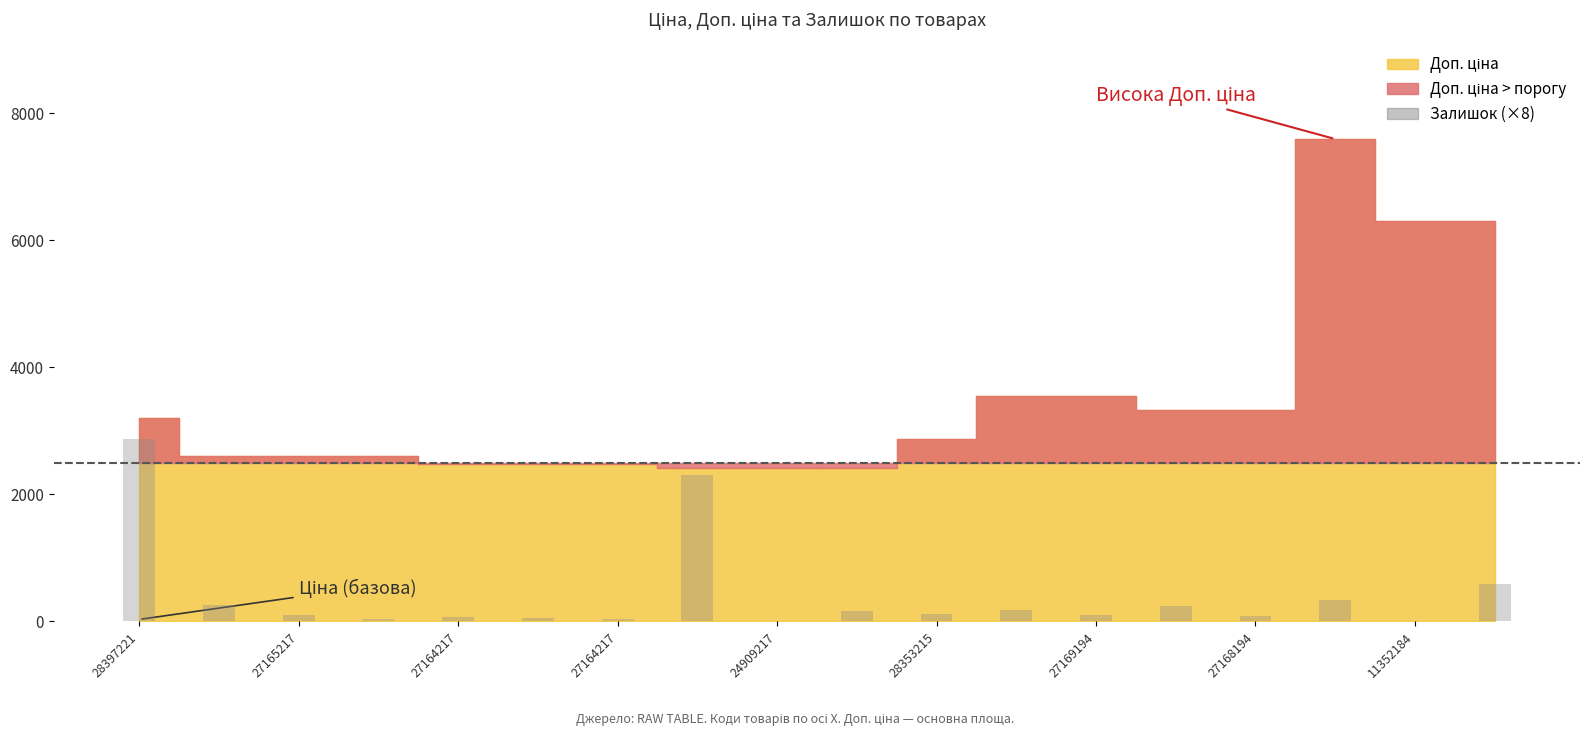

What is the sum of all values?

7576